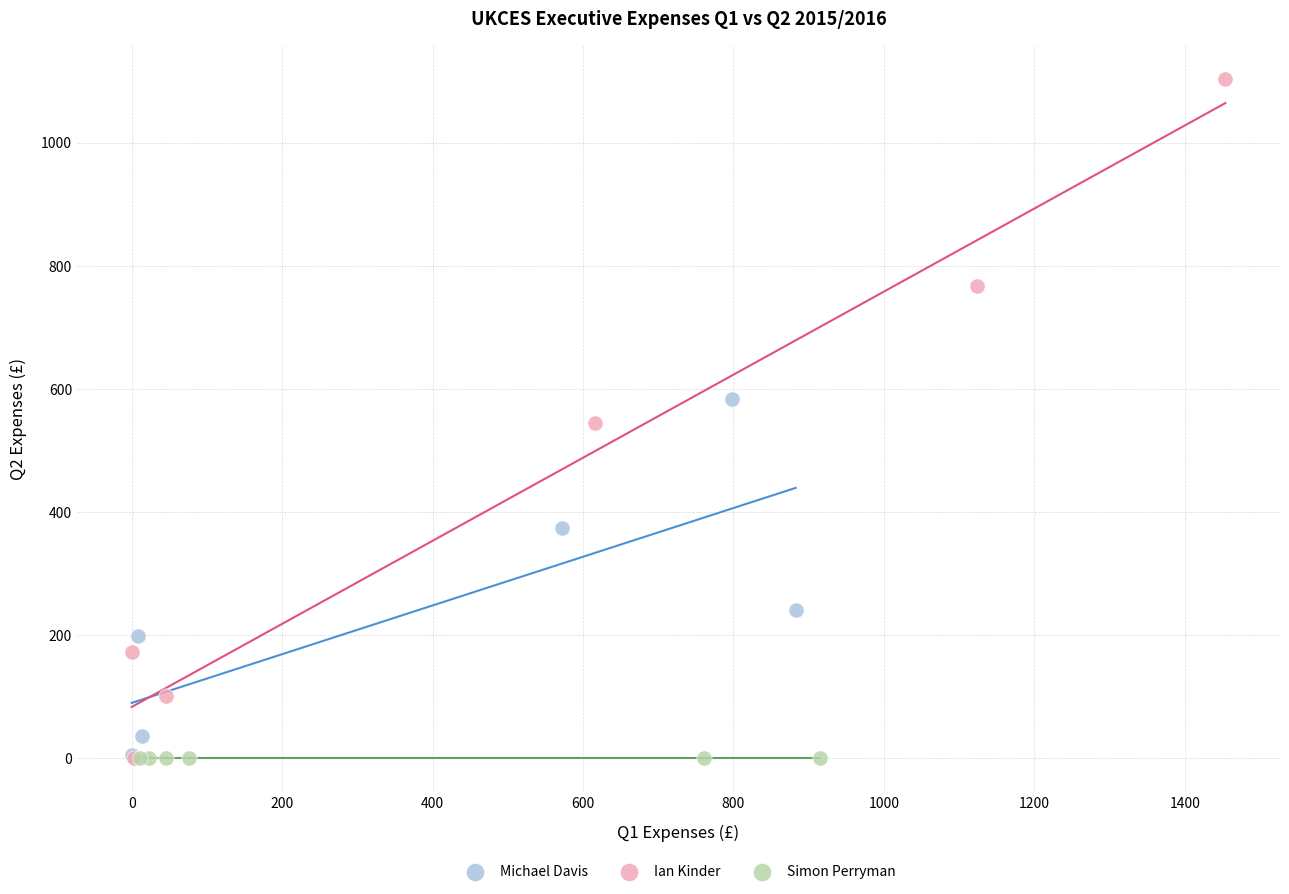

Which series reaches the maximum Y coordinate?

Ian Kinder